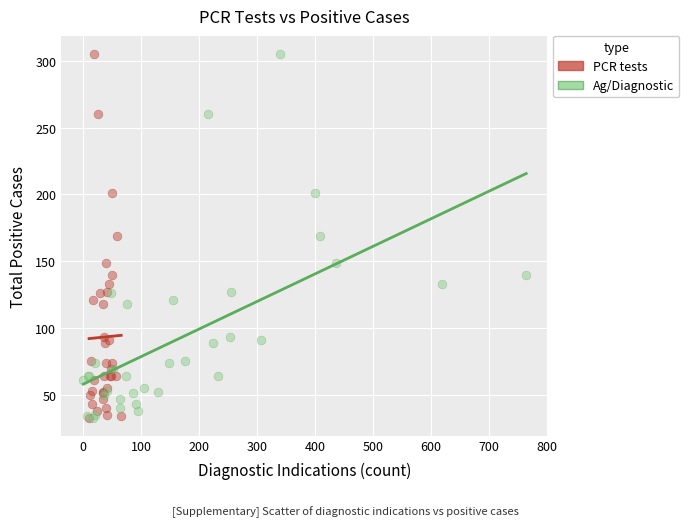

What are all the series names shown in the legend?

PCR tests, Ag/Diagnostic